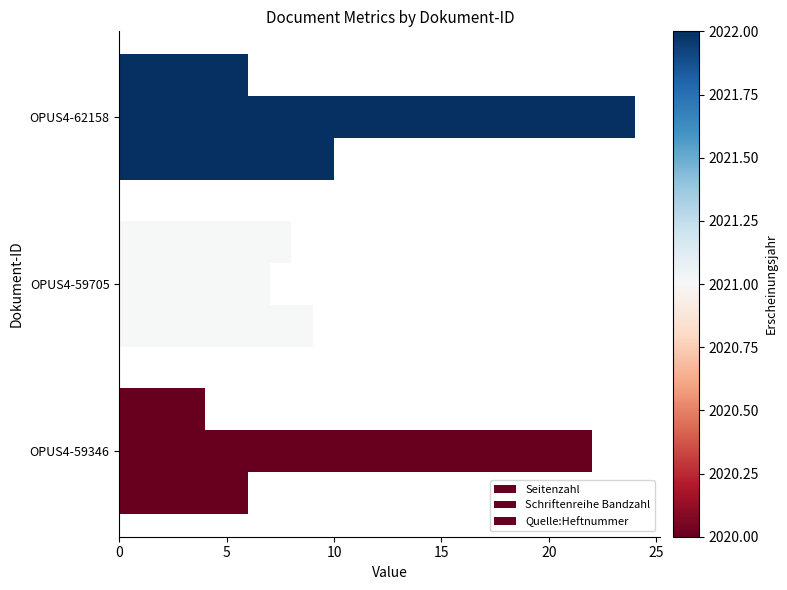

What is the difference between the maximum and second lowest values in the Schriftenreihe Bandzahl series?

2